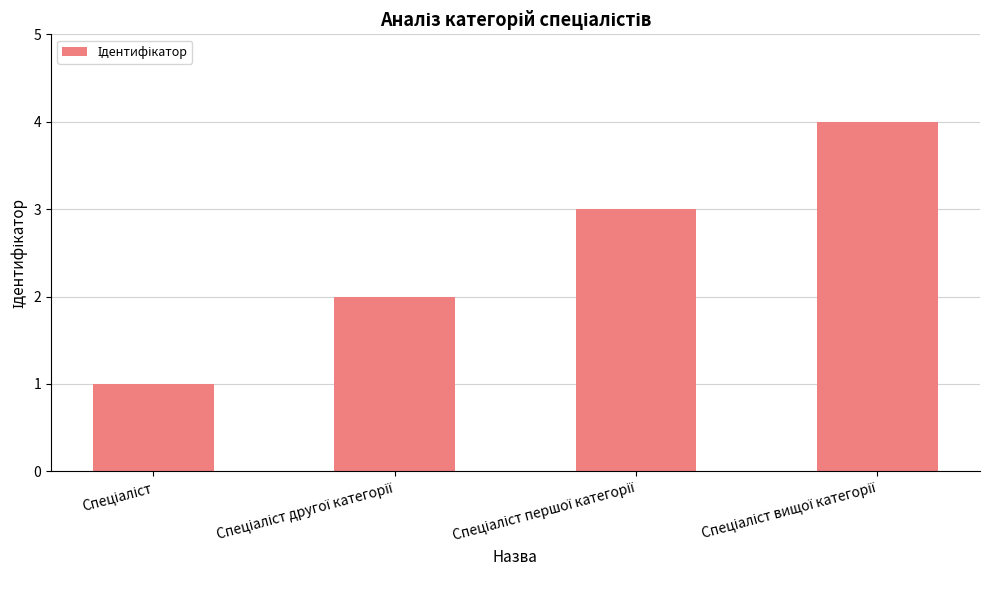

What is the maximum value shown in the chart?

4